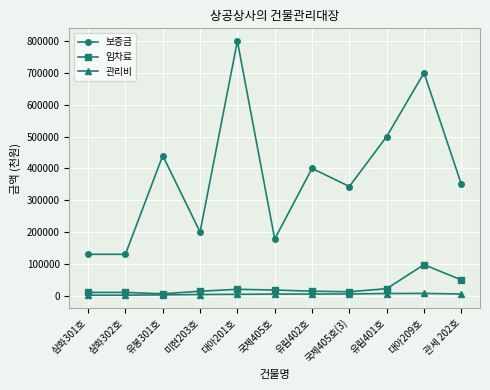

Rank the series by their maximum value, from lowest to highest.

관리비, 임차료, 보증금